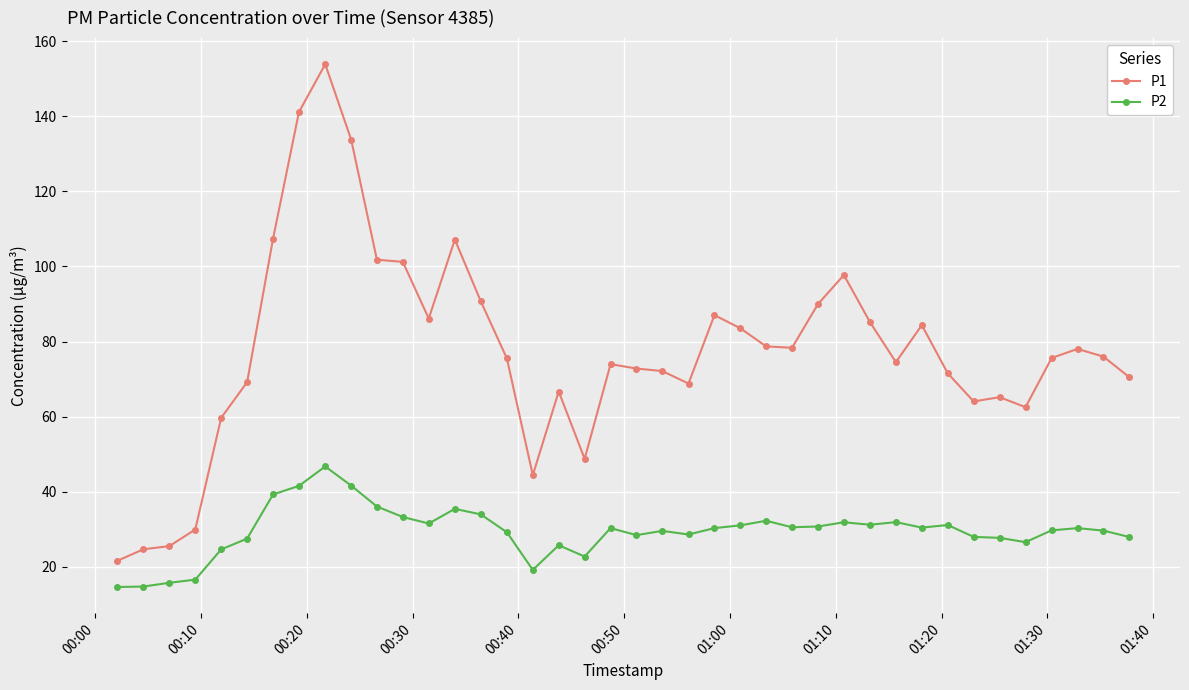

True or false: P1 has more than 1 interior local peaks.

True